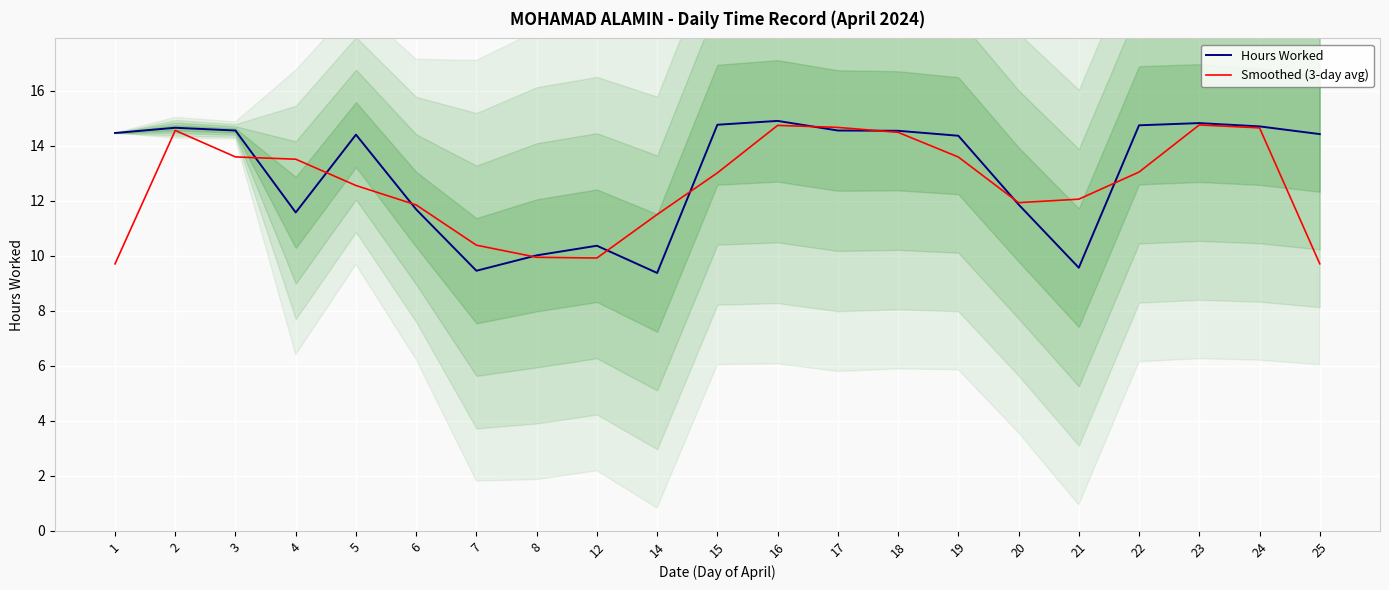

Is this an area chart (filled region under the line)?

No